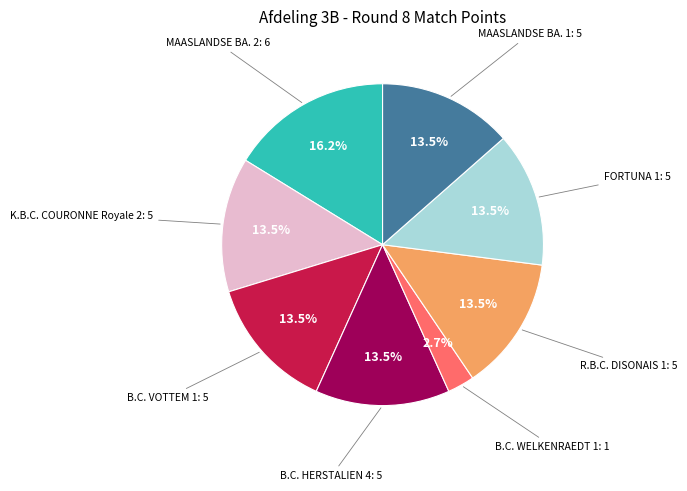

Does any single category account for the majority?

No